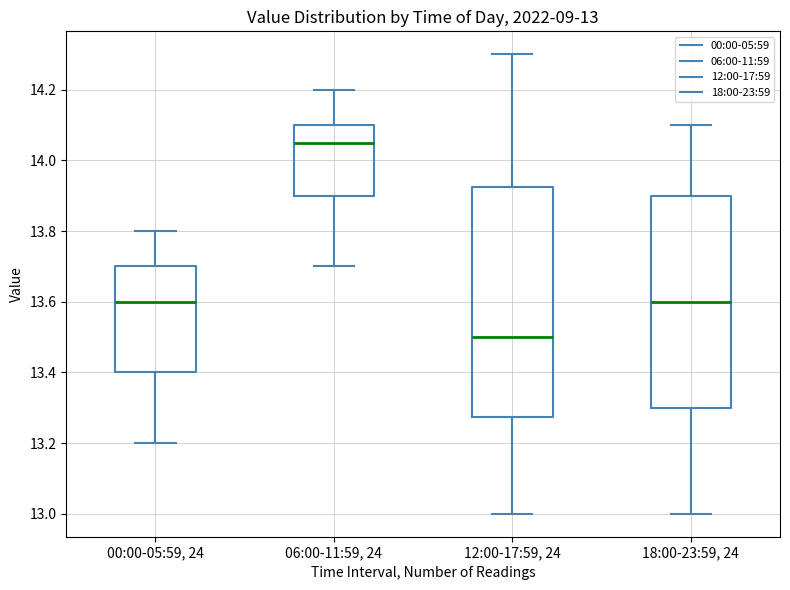

Comparing the boxes themselves (not the whiskers), which one is the tallest?

12:00-17:59, 24